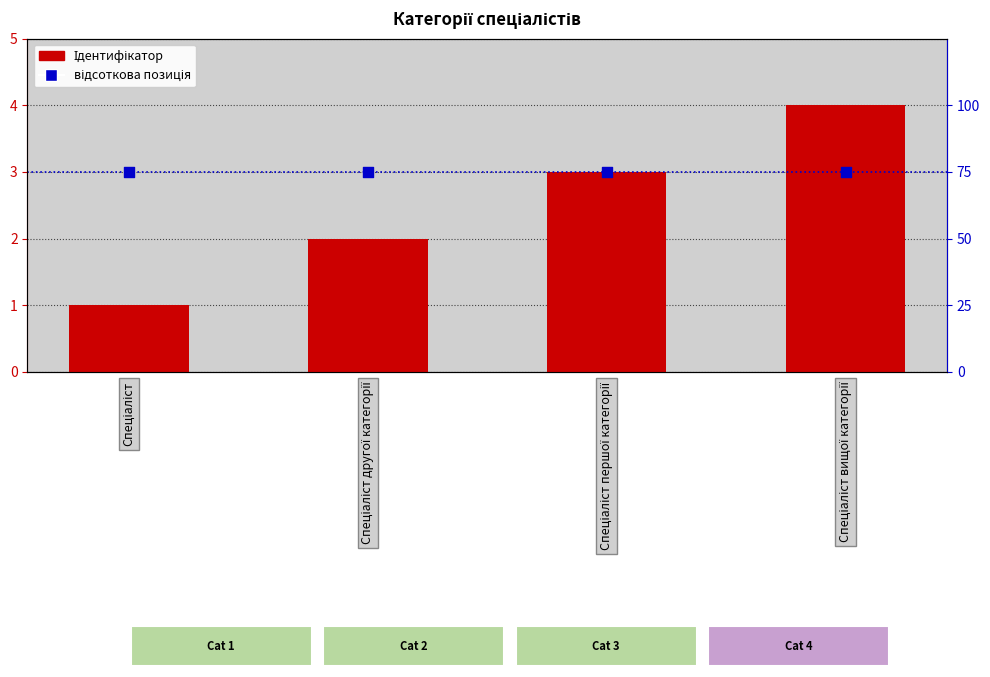

Is the value of відсоткова позиція at Спеціаліст greater than the value of Ідентифікатор at Спеціаліст другої категорії?

Yes